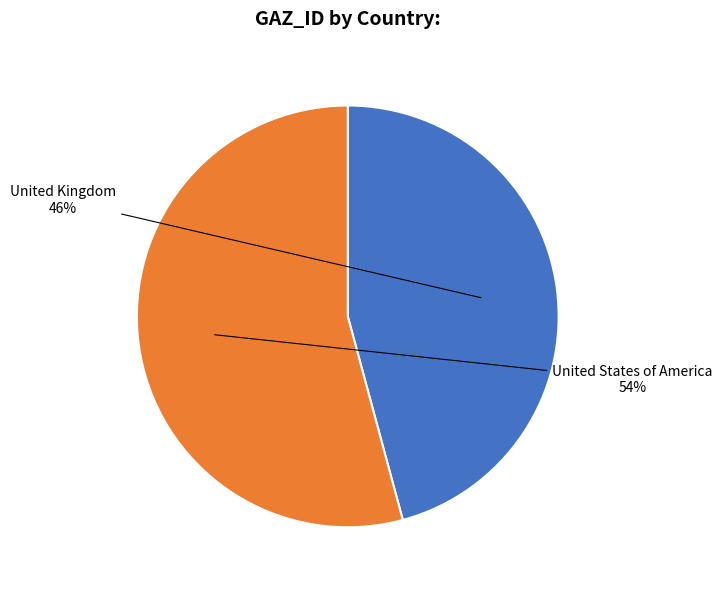

To the nearest percent, what is the average slice percentage?

50%